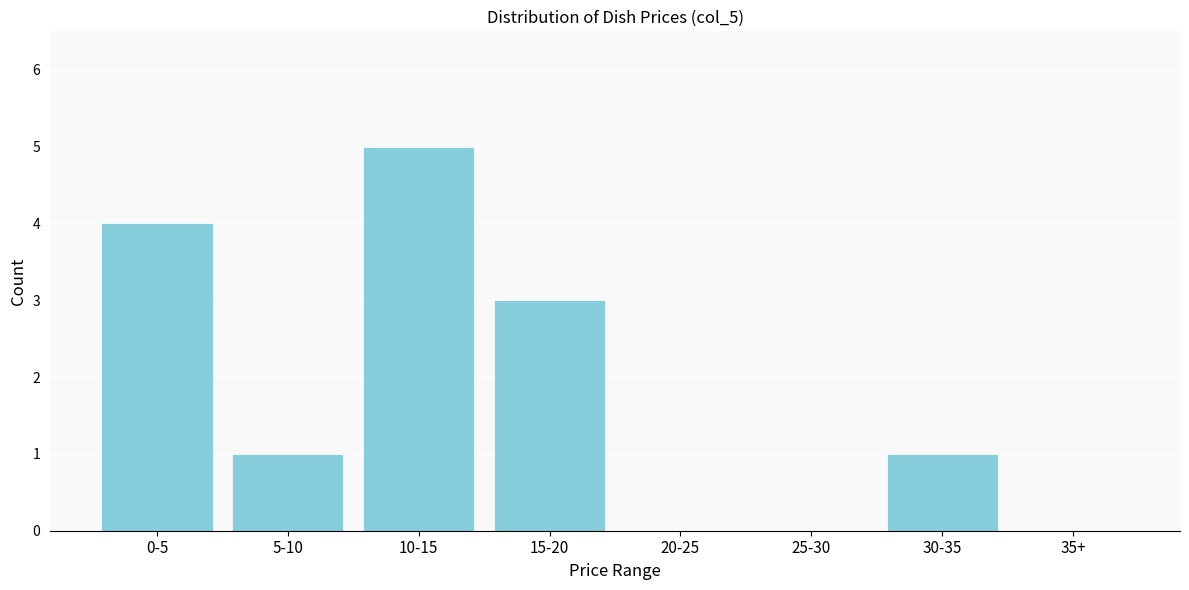

Reading left to right, extract all data points from this chart.

0-5=4	5-10=1	10-15=5	15-20=3	20-25=0	25-30=0	30-35=1	35+=0